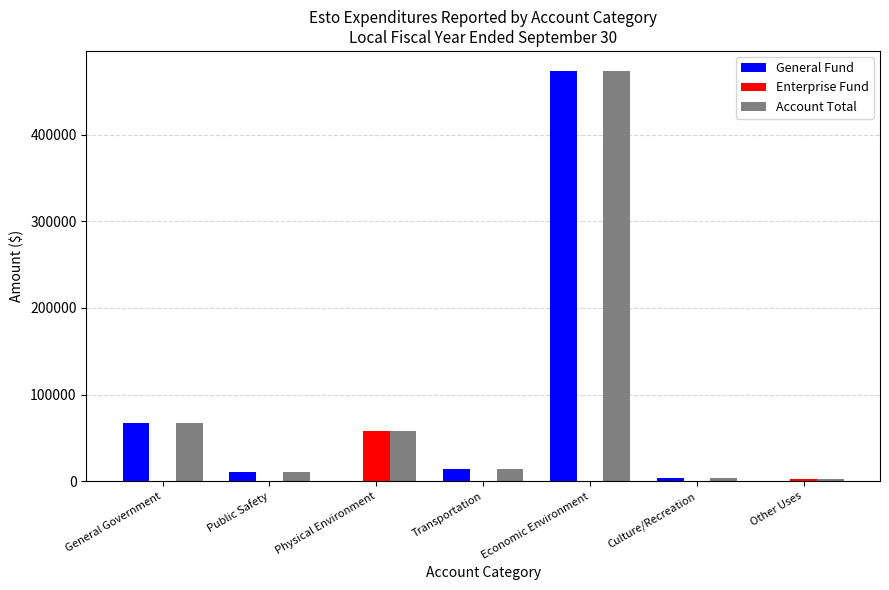

How many groups of bars are there?

7